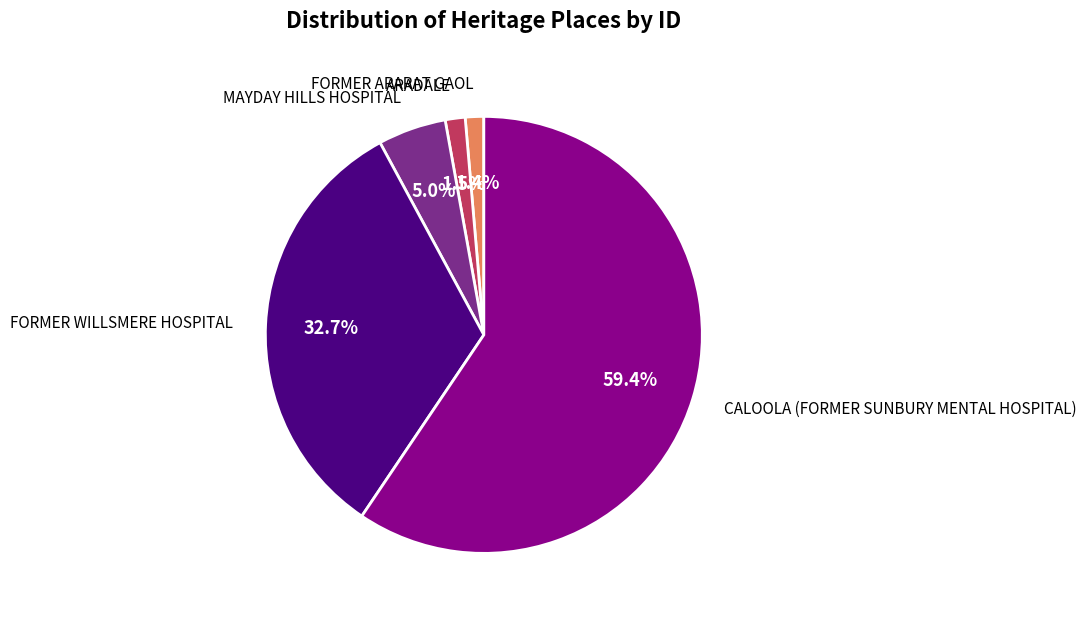

Is there a majority slice in this chart?

Yes